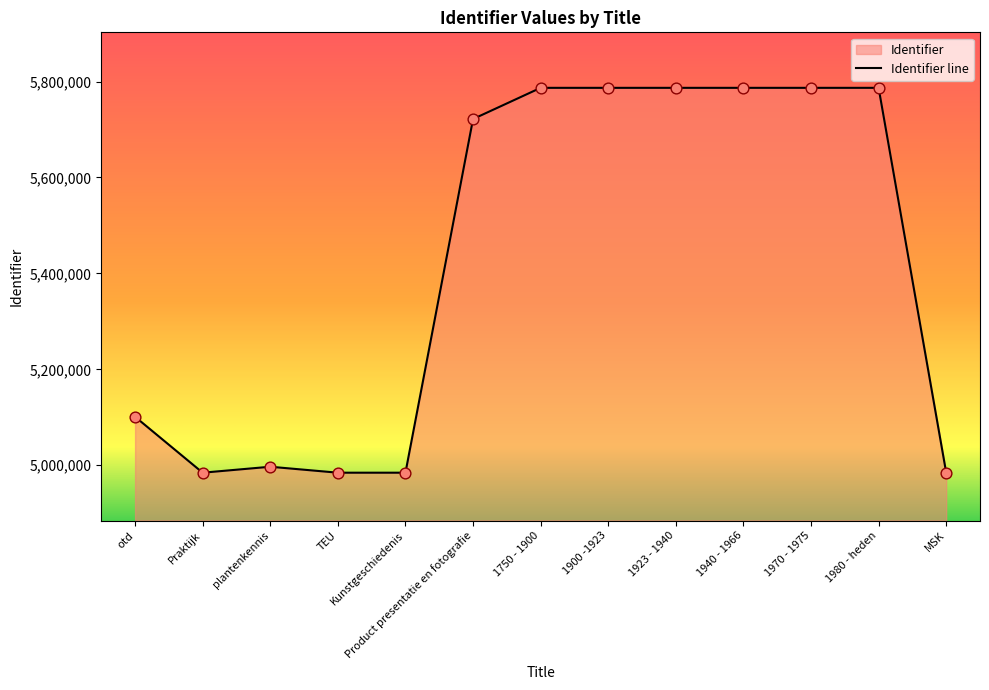

Which has a higher value, 1970 - 1975 or otd?

1970 - 1975